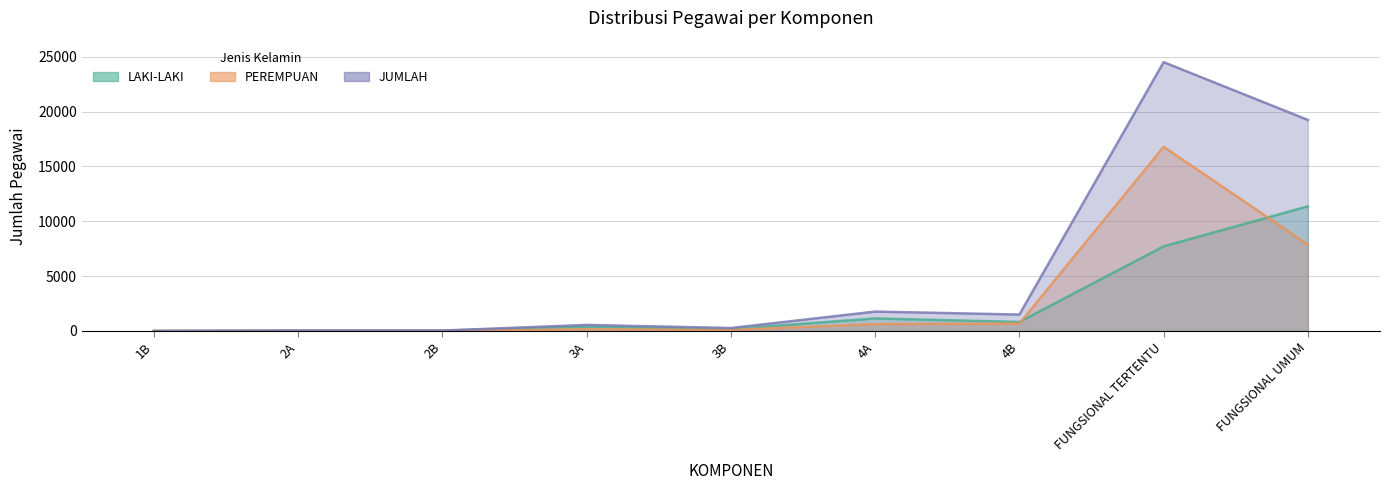

What is the sum of all LAKI-LAKI values?

21673